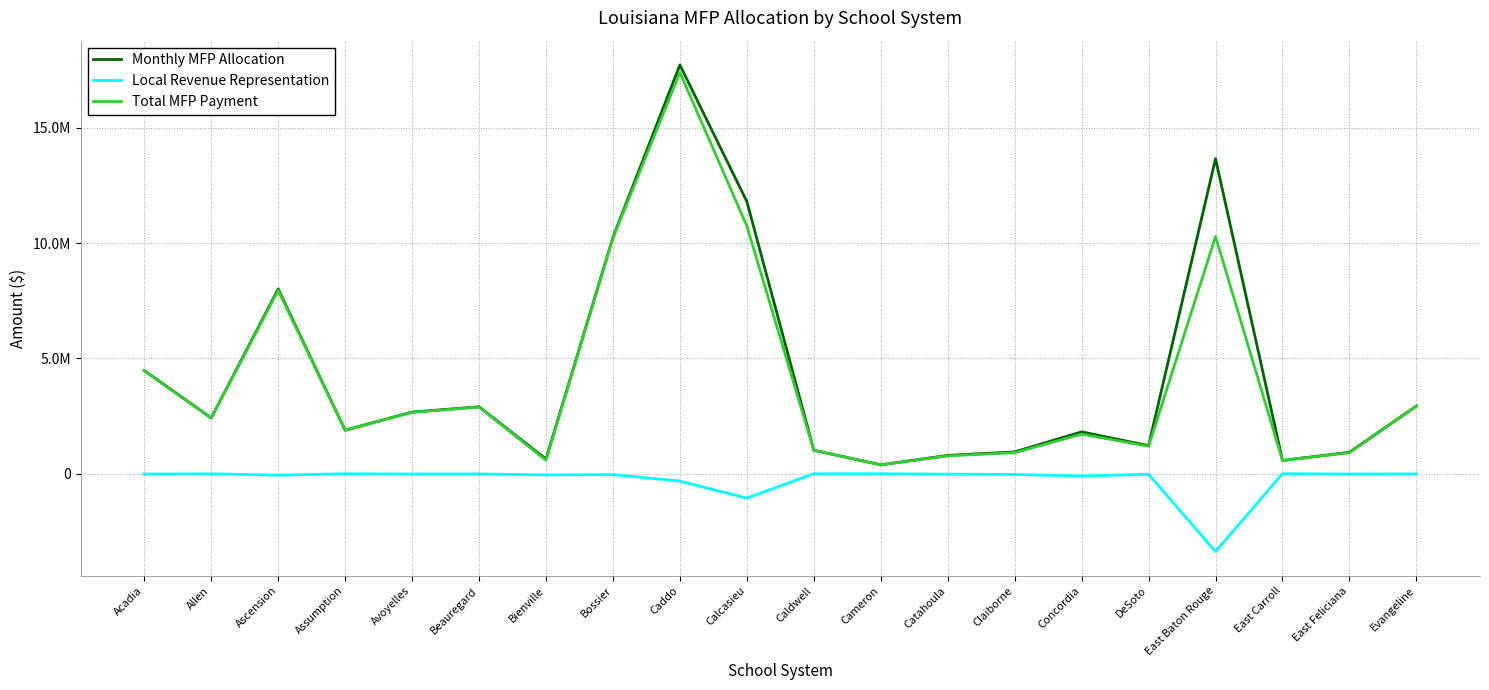

Does the chart display data point markers on the line(s)?

No